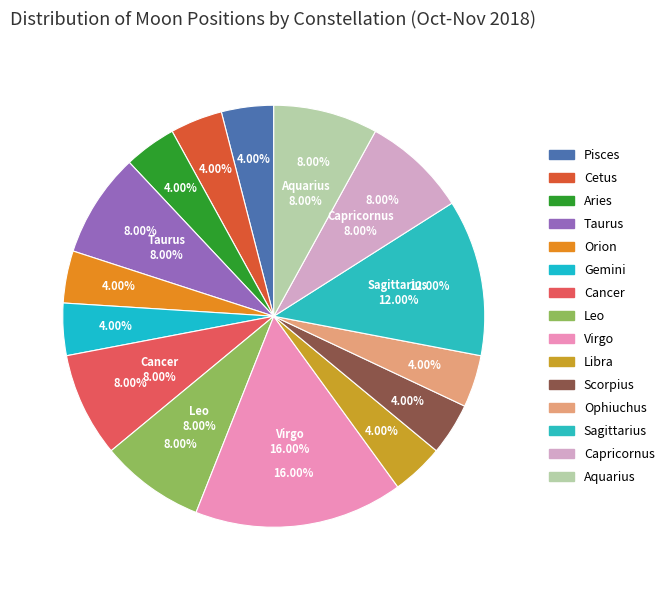

Is Aquarius the majority of the pie?

No